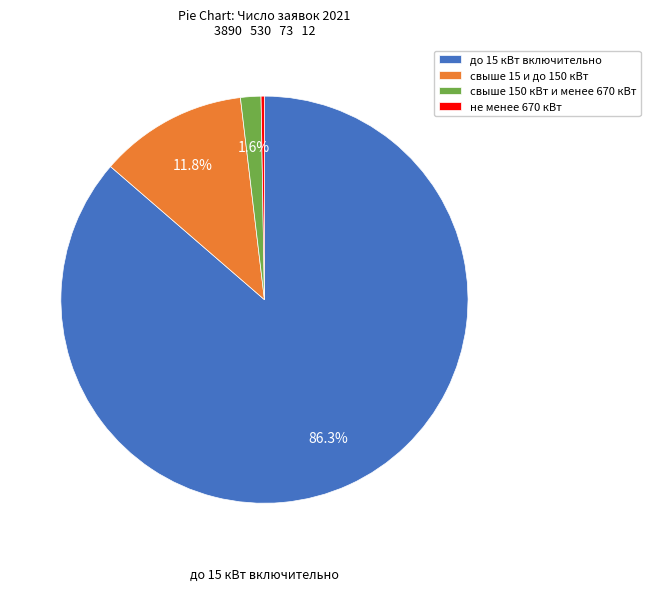

Which slice is the largest?

до 15 кВт включительно